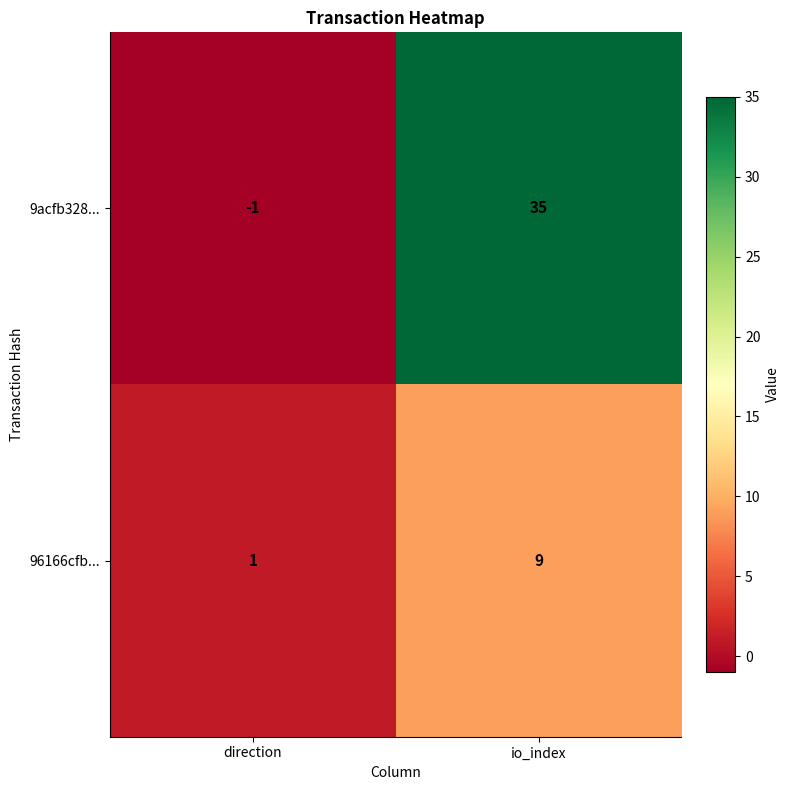

How many values in 9acfb328... are above zero?

1